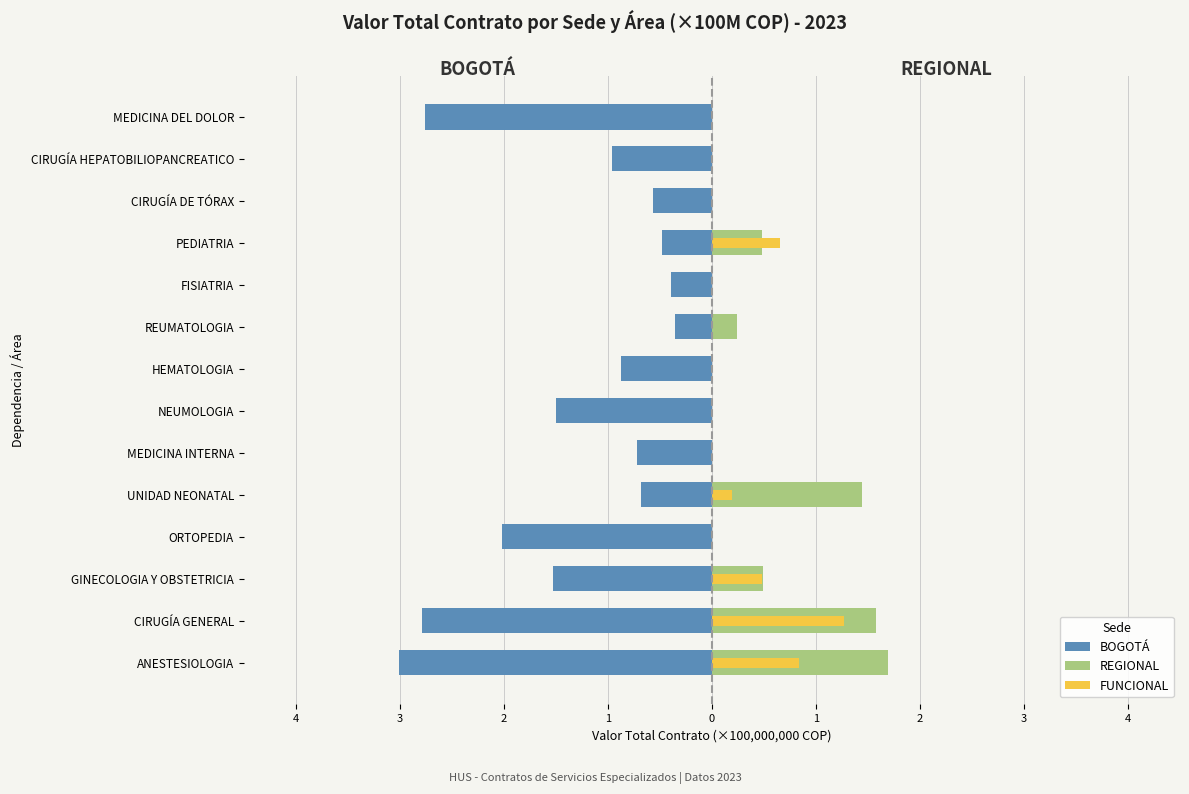

What is the highest value of the BOGOTÁ series?

-0.4